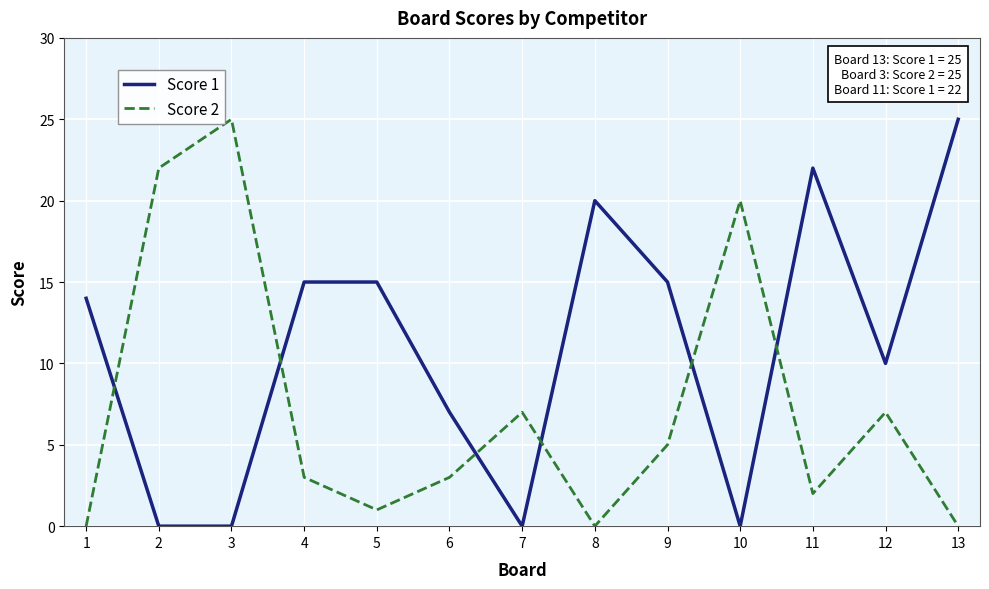

At 2, list the series in order from largest to smallest.

Score 2, Score 1